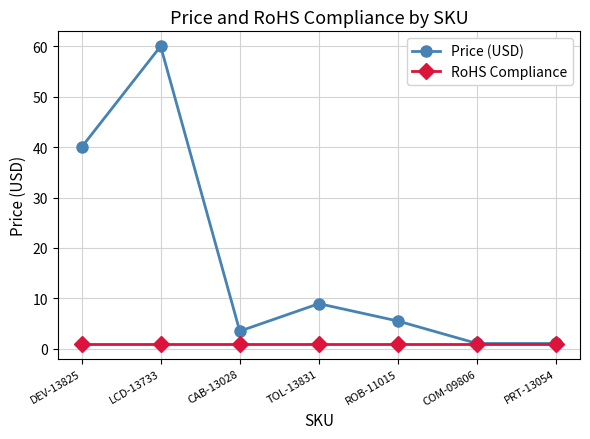

Which series has the largest total across all categories?

Price (USD)